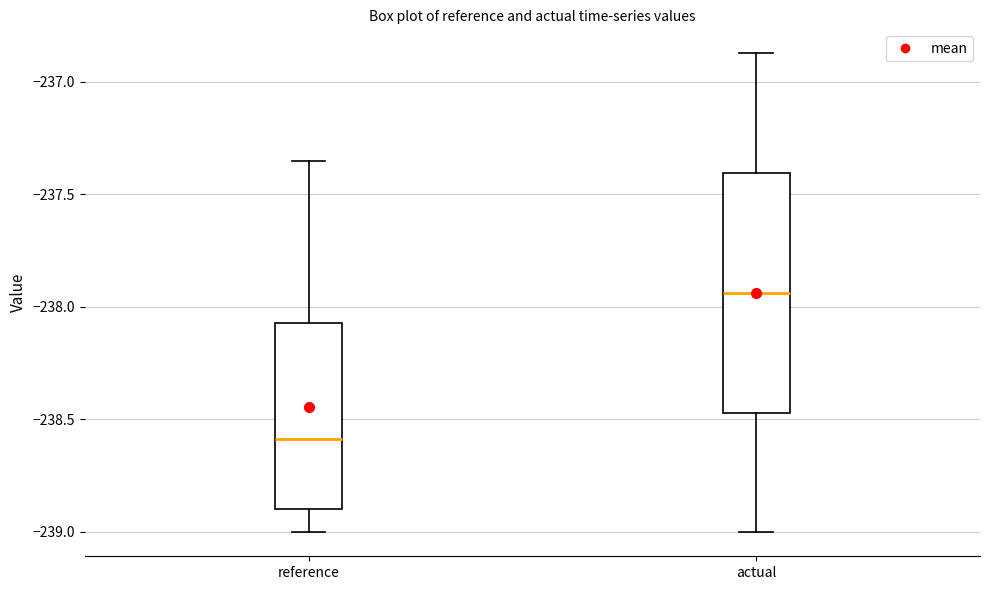

Which box's median line is the highest?

actual